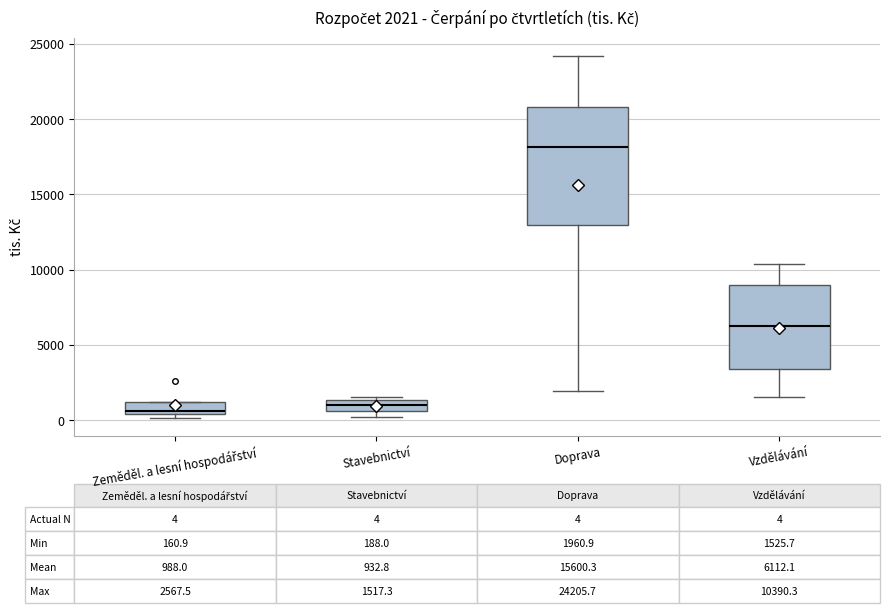

Comparing the boxes themselves (not the whiskers), which one is the tallest?

Doprava